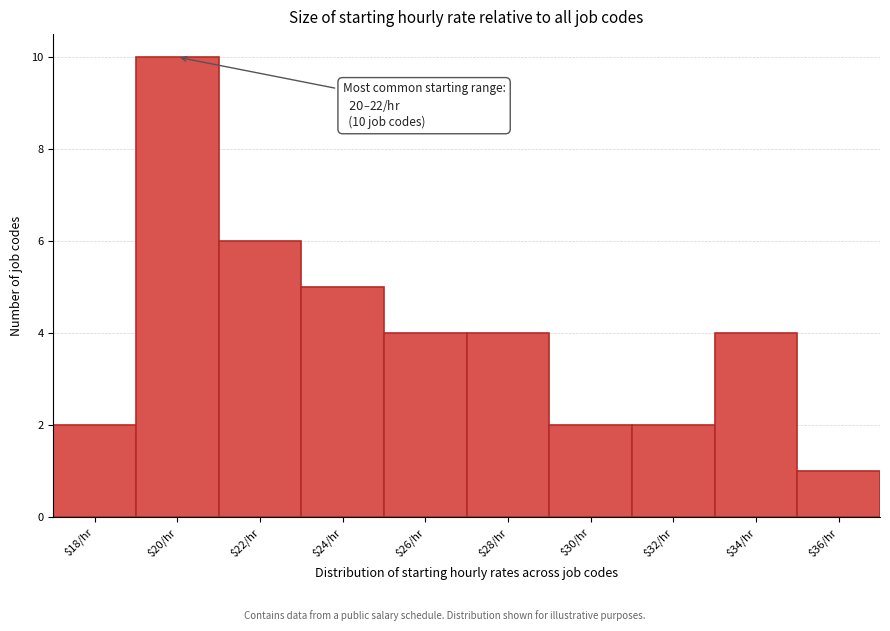

Reading left to right, list all the values displayed in this chart.

2	10	6	5	4	4	2	2	4	1